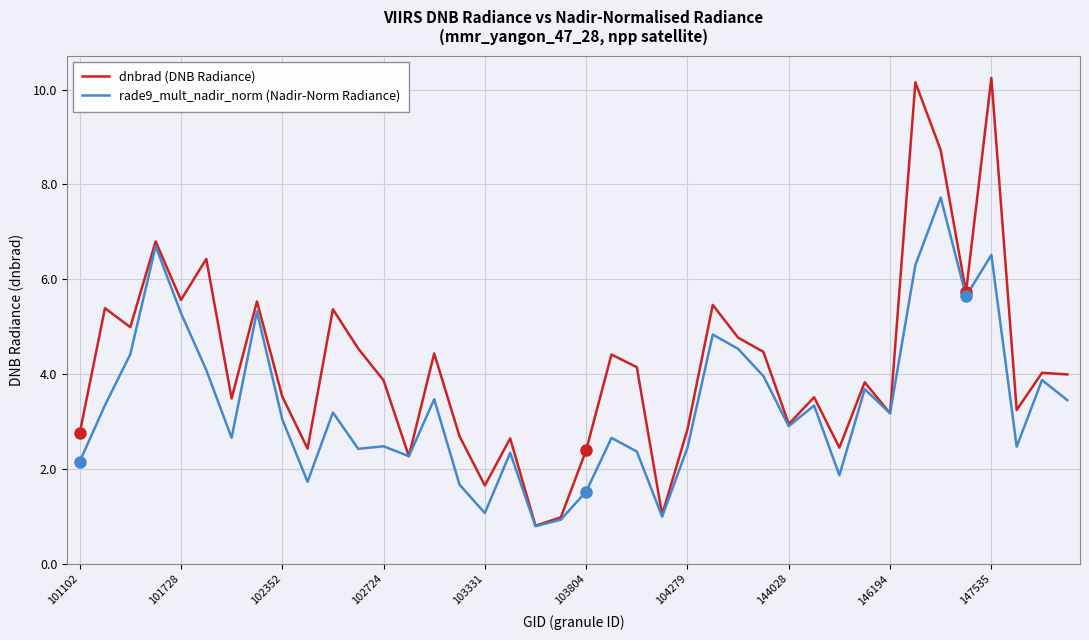

List the series in order of their overall mean, highest first.

dnbrad (DNB Radiance), rade9_mult_nadir_norm (Nadir-Norm Radiance)